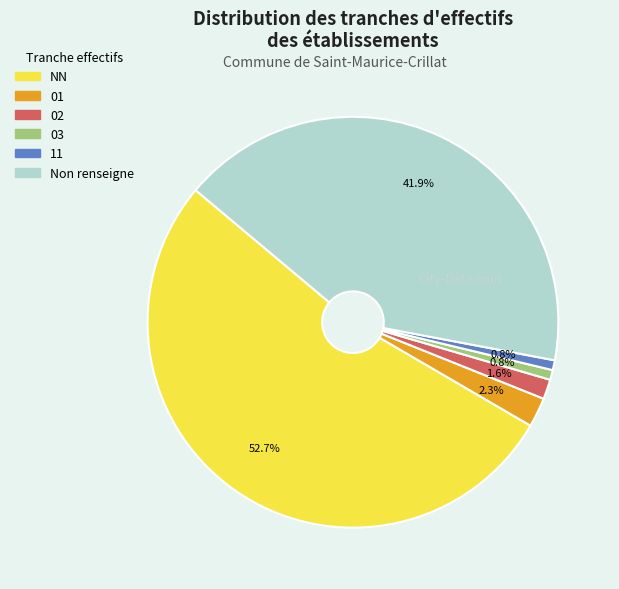

Is there any slice that represents more than half of the pie?

Yes